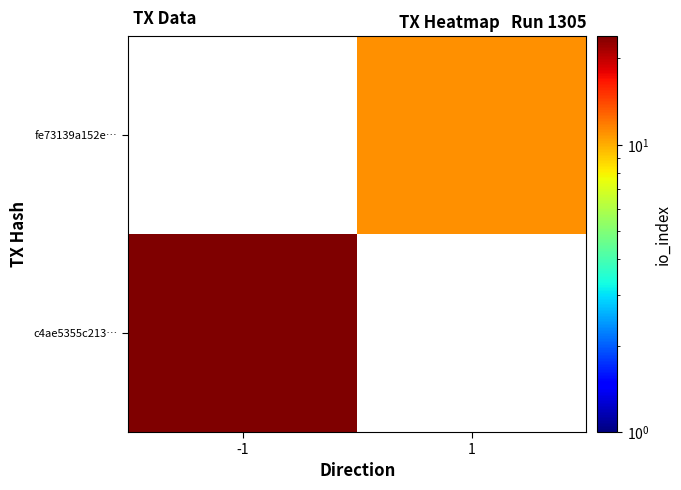

What is the greatest value displayed?

24.0